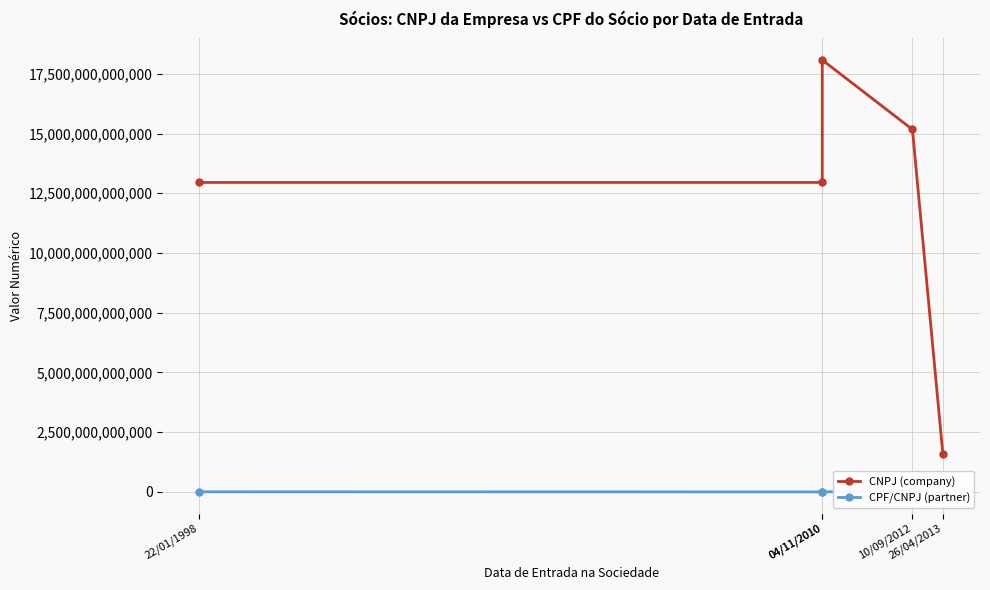

Is the value of CPF/CNPJ (partner) at 04/11/2010 greater than the value of CNPJ (company) at 04/11/2010?

No